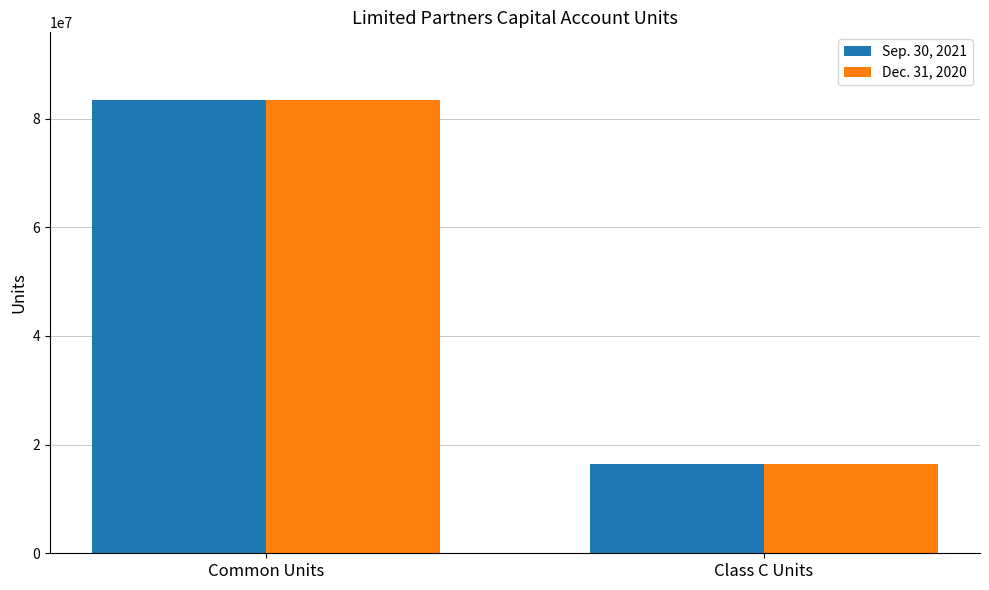

Reading left to right, transcribe all the data shown in this chart.

Sep. 30, 2021: 83352123	16410780
Dec. 31, 2020: 83333631	16410780